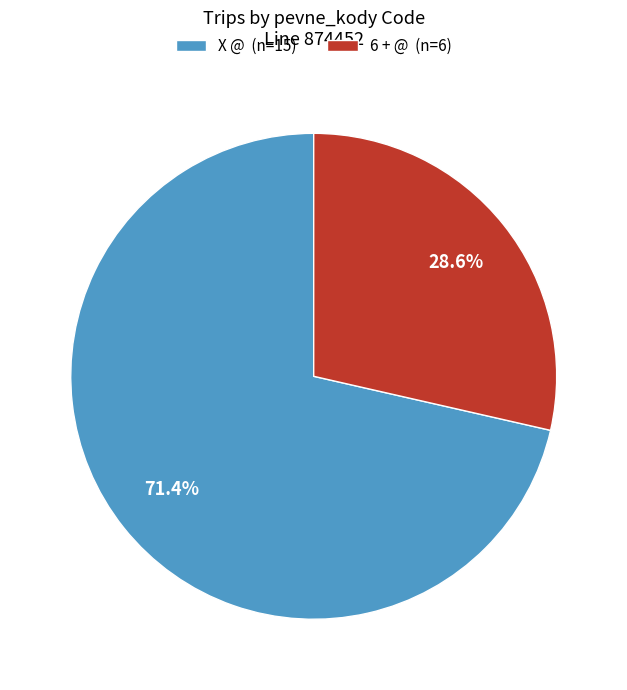

How many segments does this pie chart have?

2